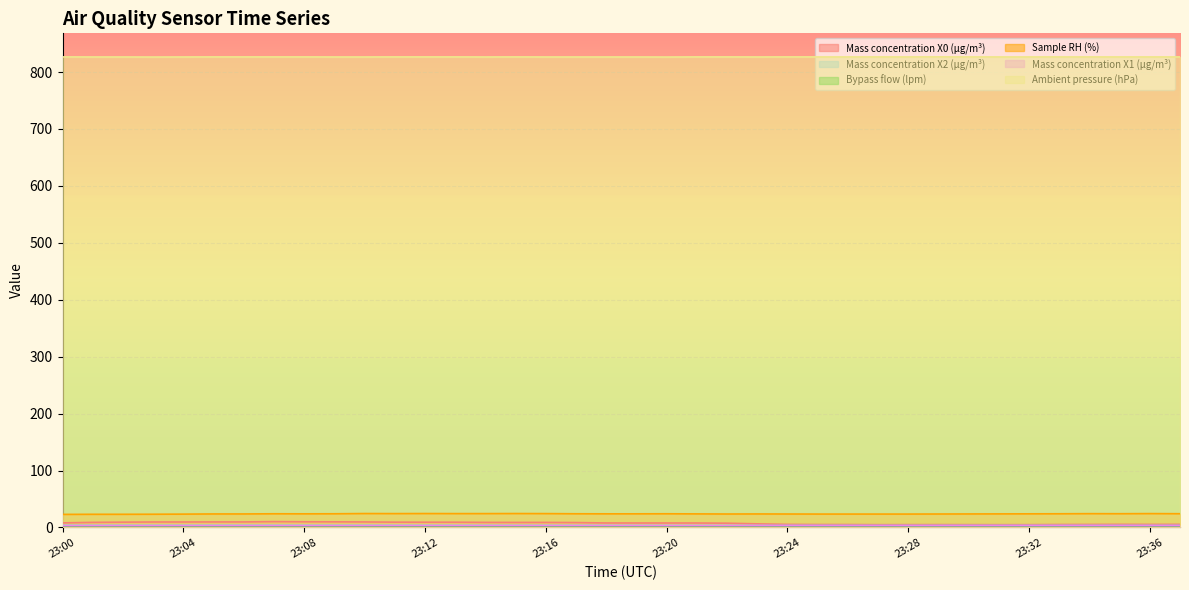

What is the sum of all Mass concentration X1 (μg/m³) values?

124.7